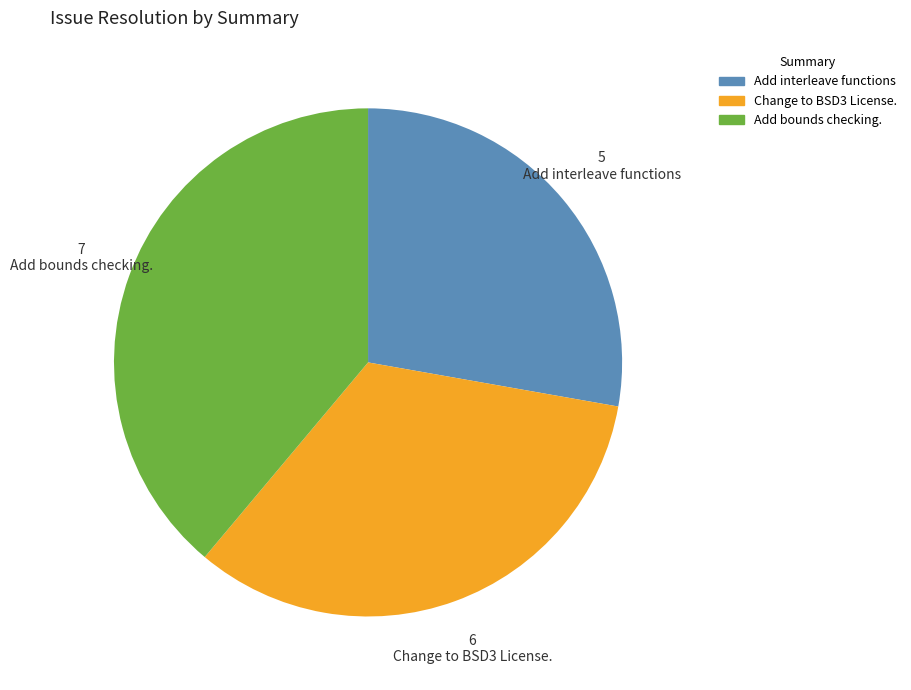

What is the largest slice in the pie chart?

Add bounds checking.